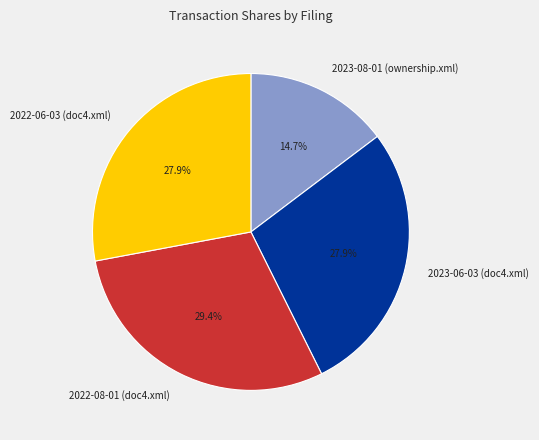

Is 2023-08-01 (ownership.xml) the majority of the pie?

No